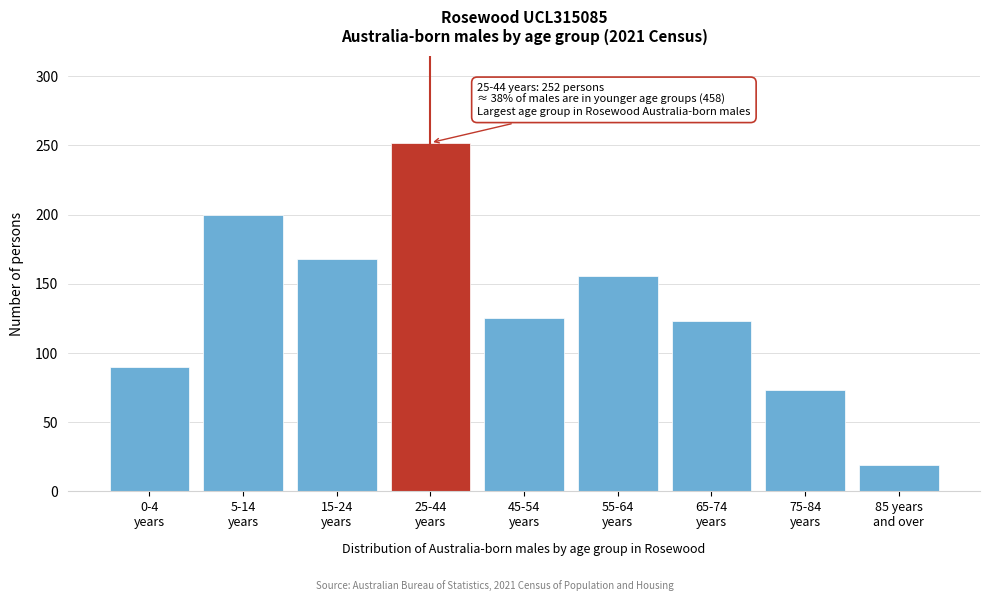

Reading right to left, what are all the values shown in this chart?

19	73	123	156	125	252	168	200	90